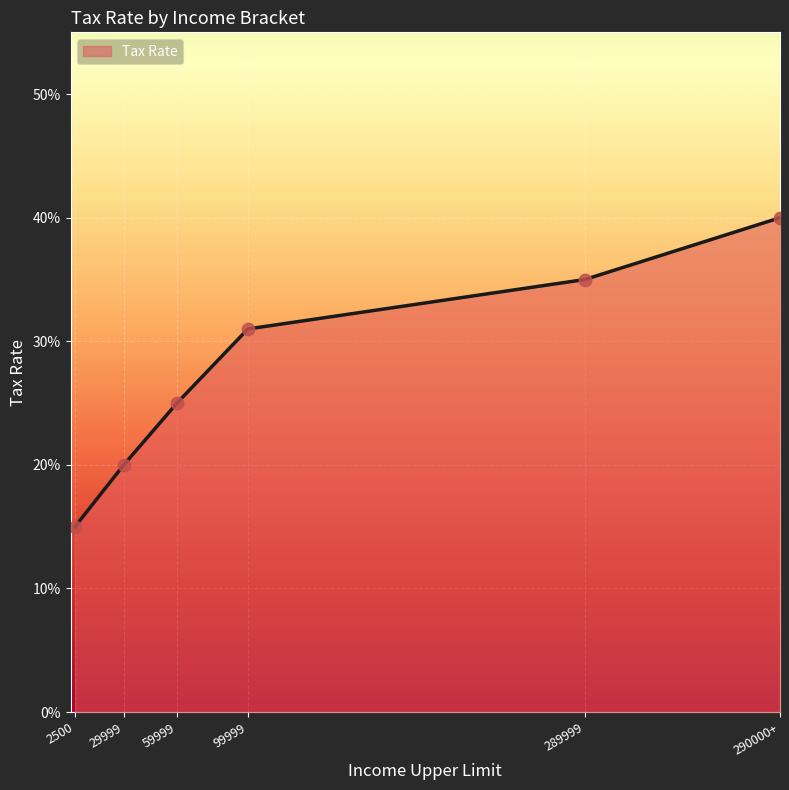

Is this an area chart (filled region under the line)?

Yes